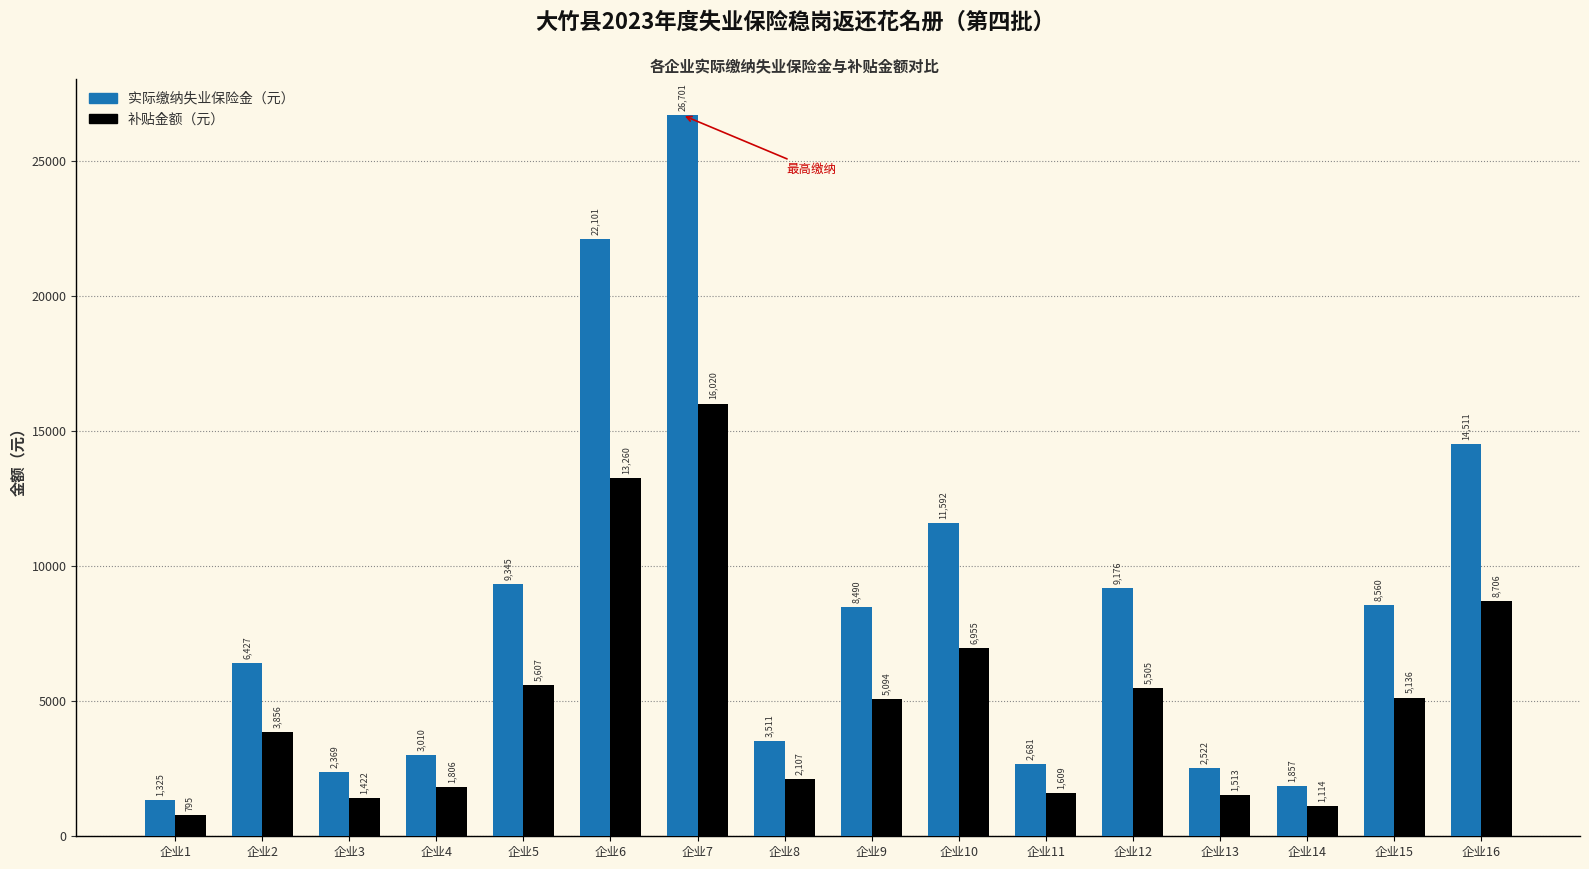

Which series changed the most between 企业11 and 企业13?

实际缴纳失业保险金（元）